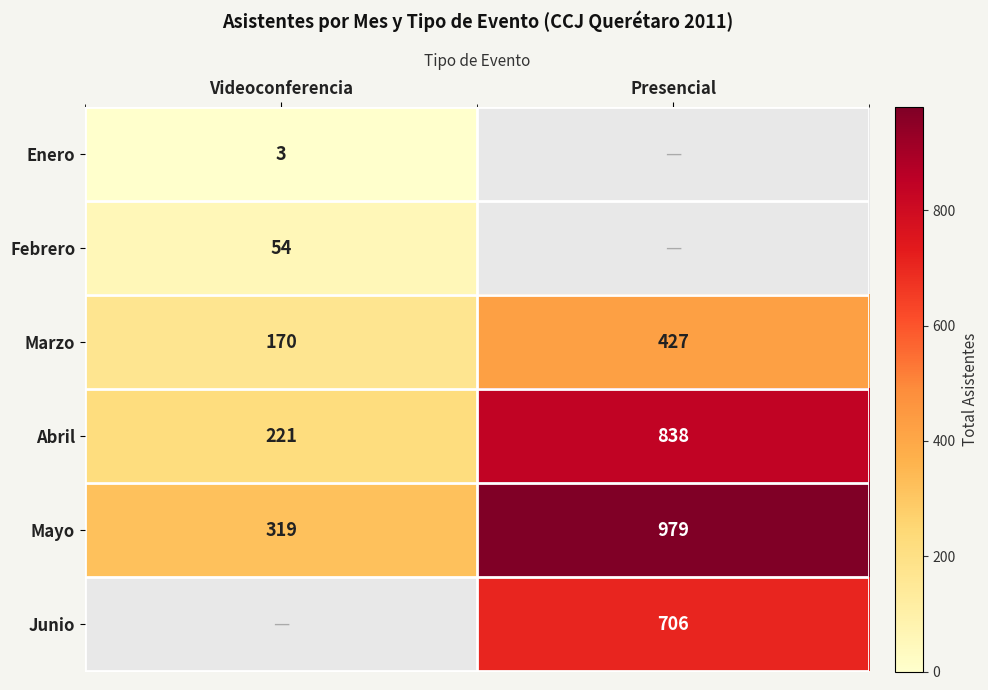

The Abril series shows 838 at Presencial. True or false?

True